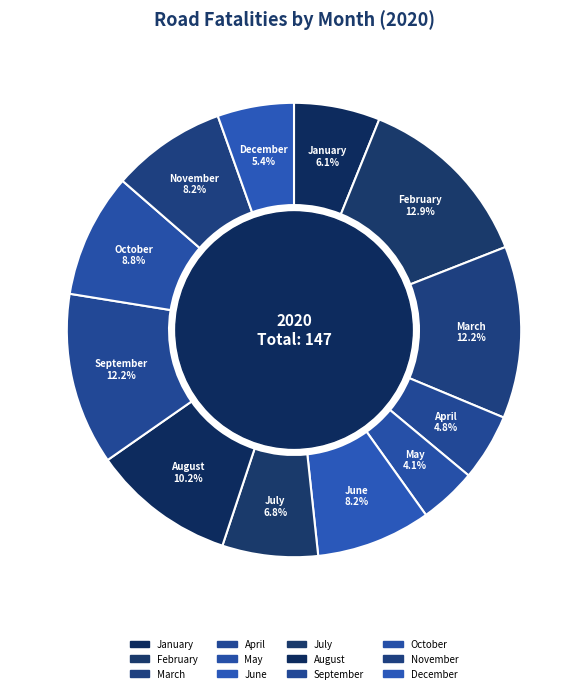

What is the ratio of the value at November to the value at September?

0.7